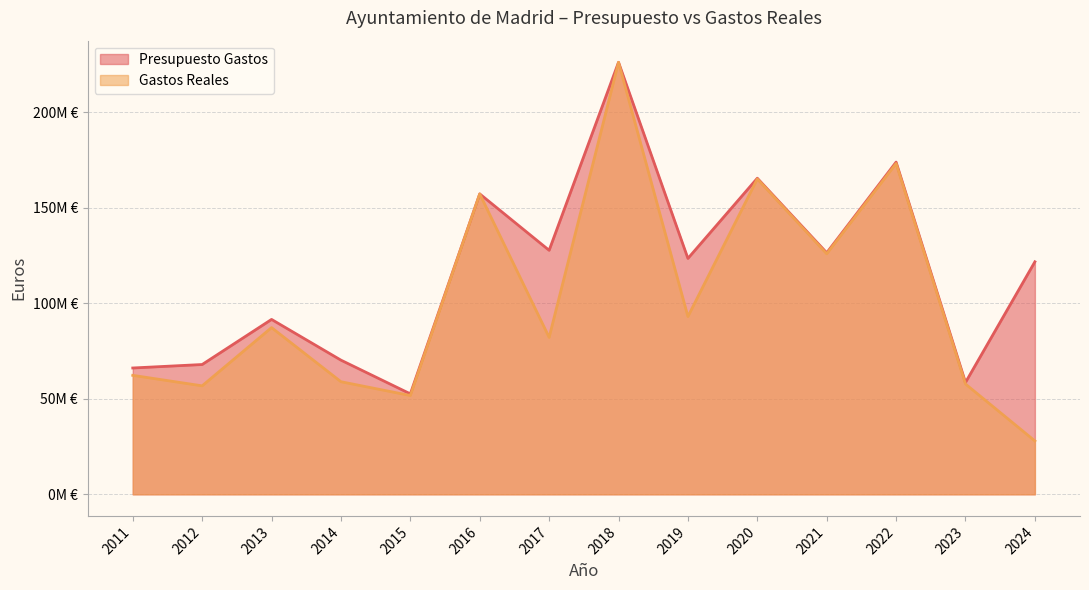

Which series has the largest total across all categories?

Presupuesto Gastos